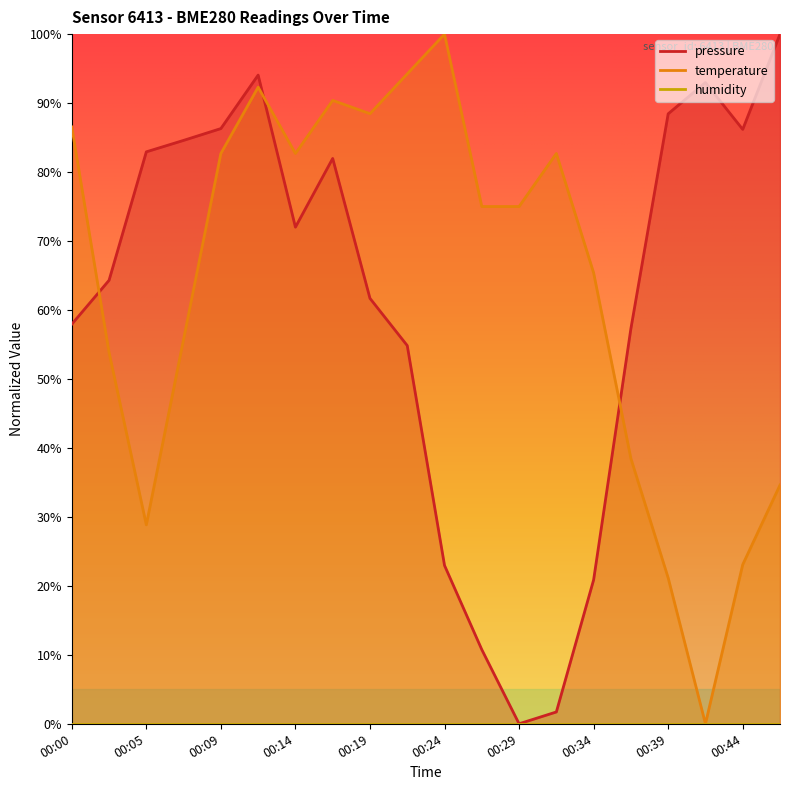

Reading left to right, what are all the values shown in this chart?

pressure: 00:00=57.9	00:02=64.3	00:05=82.9	00:07=84.6	00:09=86.3	00:12=94.1	00:14=72.0	00:17=82.0	00:19=61.7	00:22=54.8	00:24=23.0	00:27=10.8	00:29=0.0	00:32=1.7	00:34=20.9	00:36=57.3	00:39=88.4	00:41=93.0	00:44=86.2	00:46=100.0
temperature: 00:00=86.5	00:02=53.8	00:05=28.8	00:07=55.8	00:09=82.7	00:12=92.3	00:14=82.7	00:17=90.4	00:19=88.5	00:22=94.2	00:24=100.0	00:27=75.0	00:29=75.0	00:32=82.7	00:34=65.4	00:36=38.5	00:39=21.2	00:41=0.0	00:44=23.1	00:46=34.6